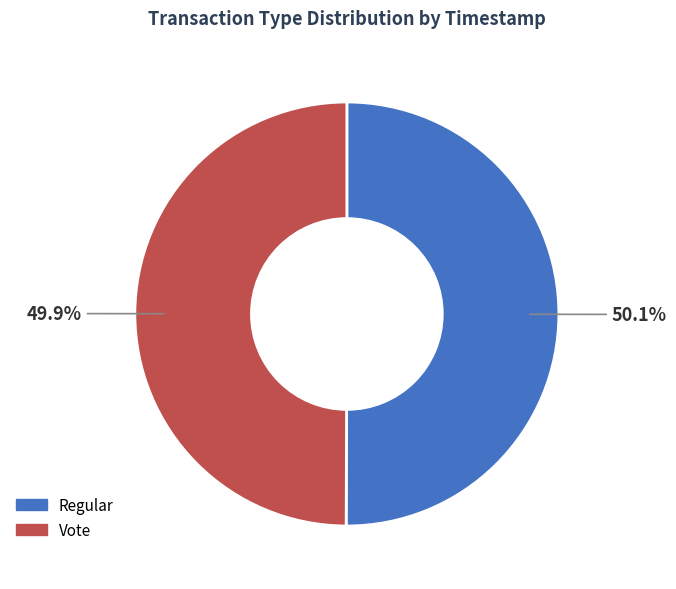

Is there any slice that represents more than half of the pie?

Yes